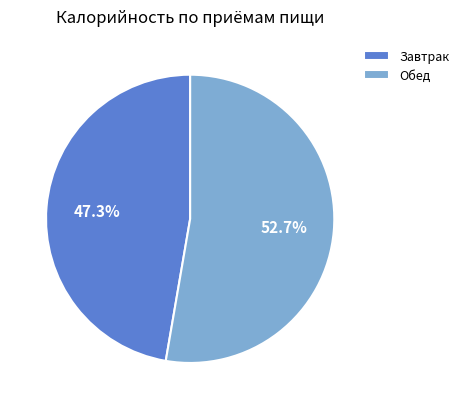

Which has a higher value, Обед or Завтрак?

Обед